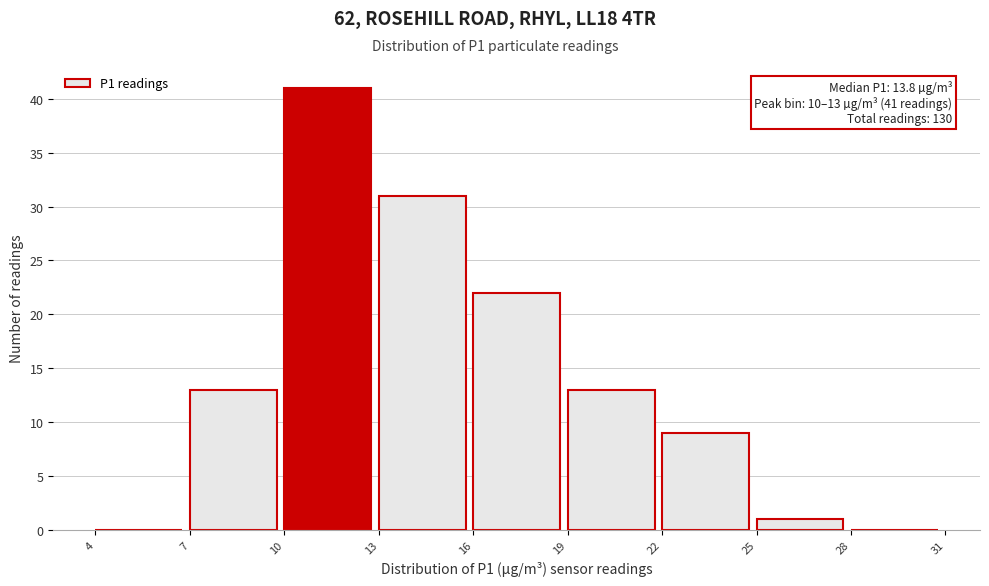

Which range on the x-axis has the tallest bar?

10 to 13